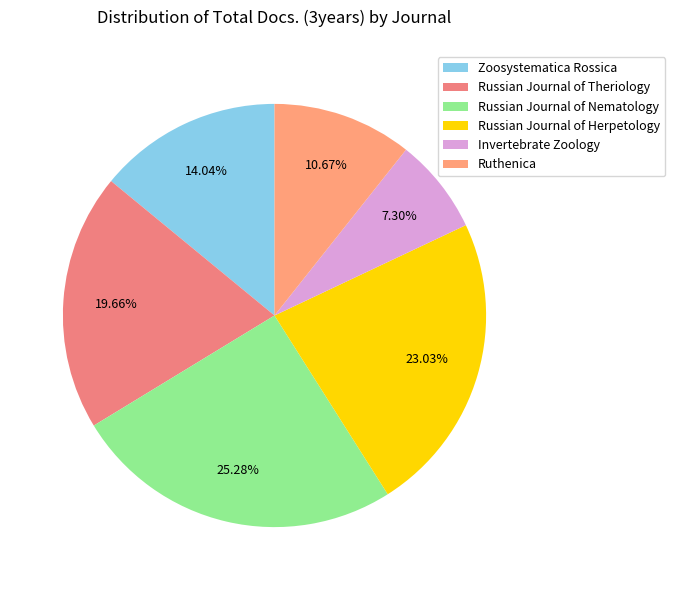

Rank the categories by value from highest to lowest.

Russian Journal of Nematology, Russian Journal of Herpetology, Russian Journal of Theriology, Zoosystematica Rossica, Ruthenica, Invertebrate Zoology